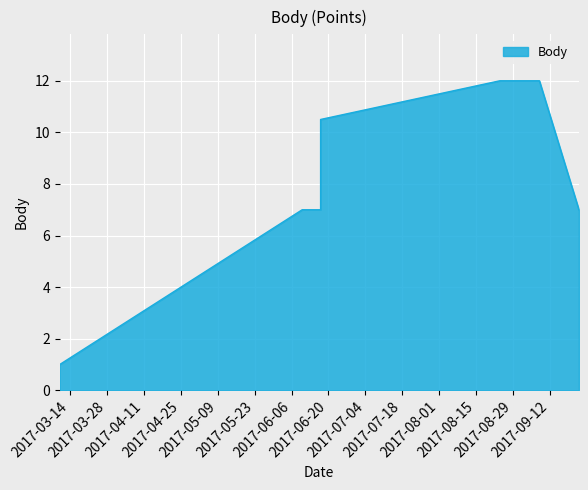

Which has a higher value, 2017-09-23 or 2017-06-17?

2017-09-23